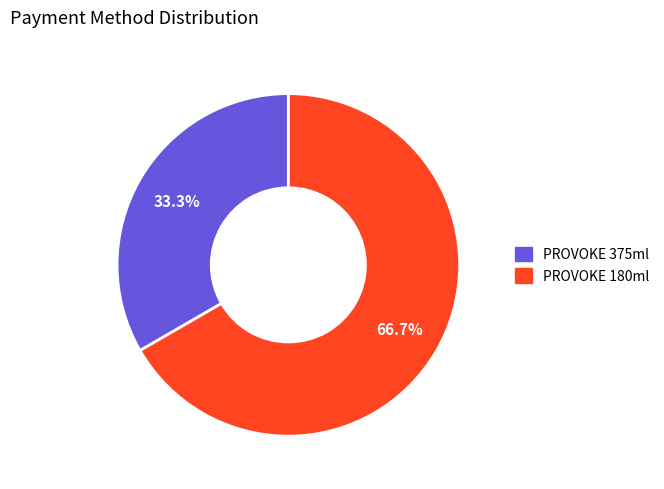

Is there any slice that represents more than half of the pie?

Yes